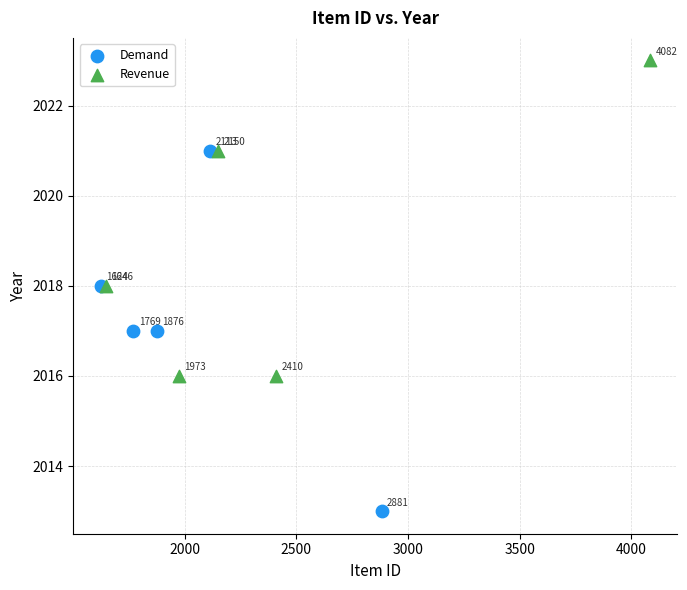

Which series contains the lowest Y value?

Demand